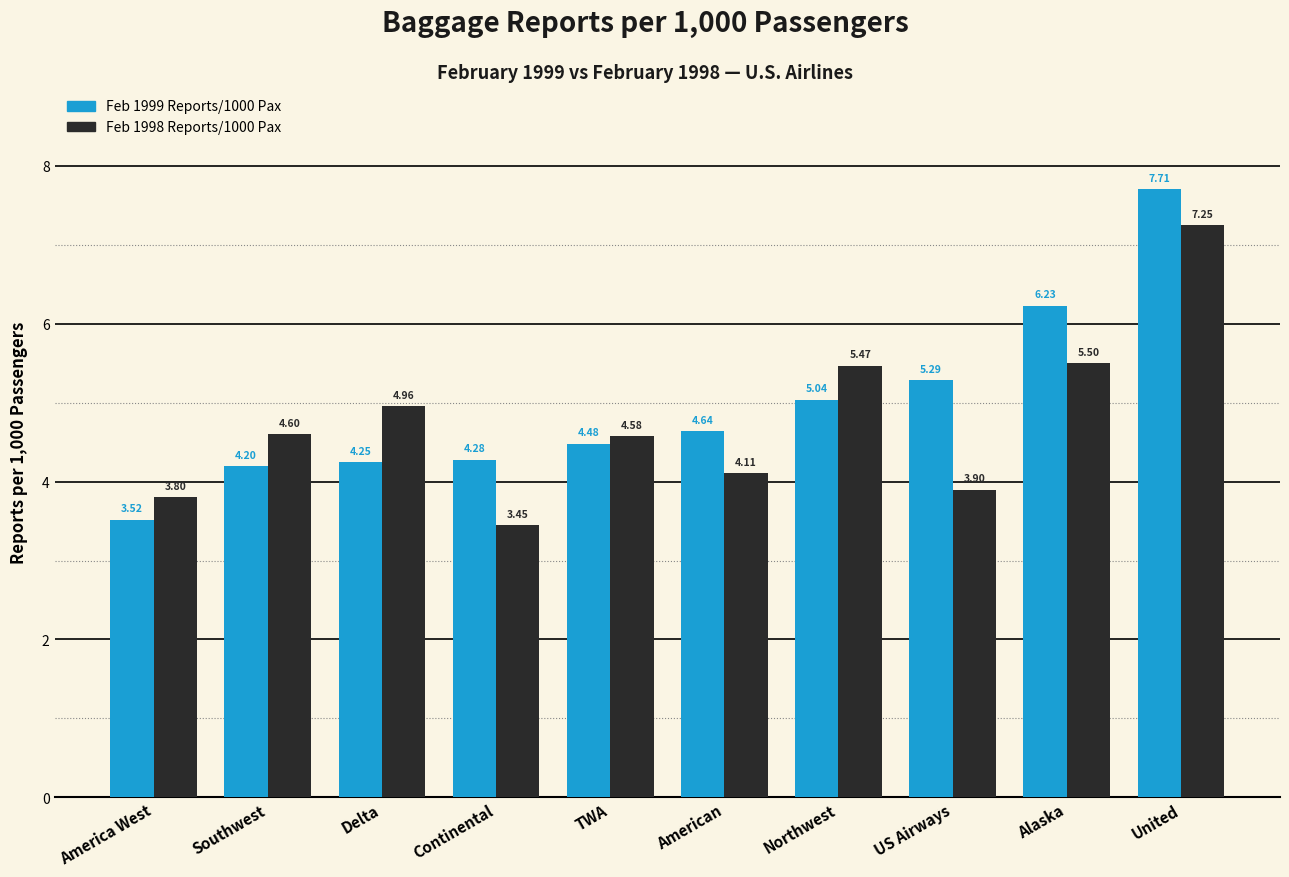

Which series changed the most between America West and Southwest?

Feb 1998 Reports/1000 Pax